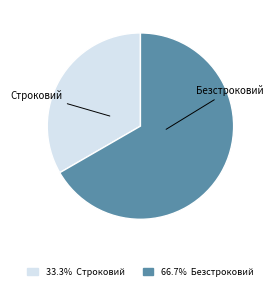

Is there a majority slice in this chart?

Yes